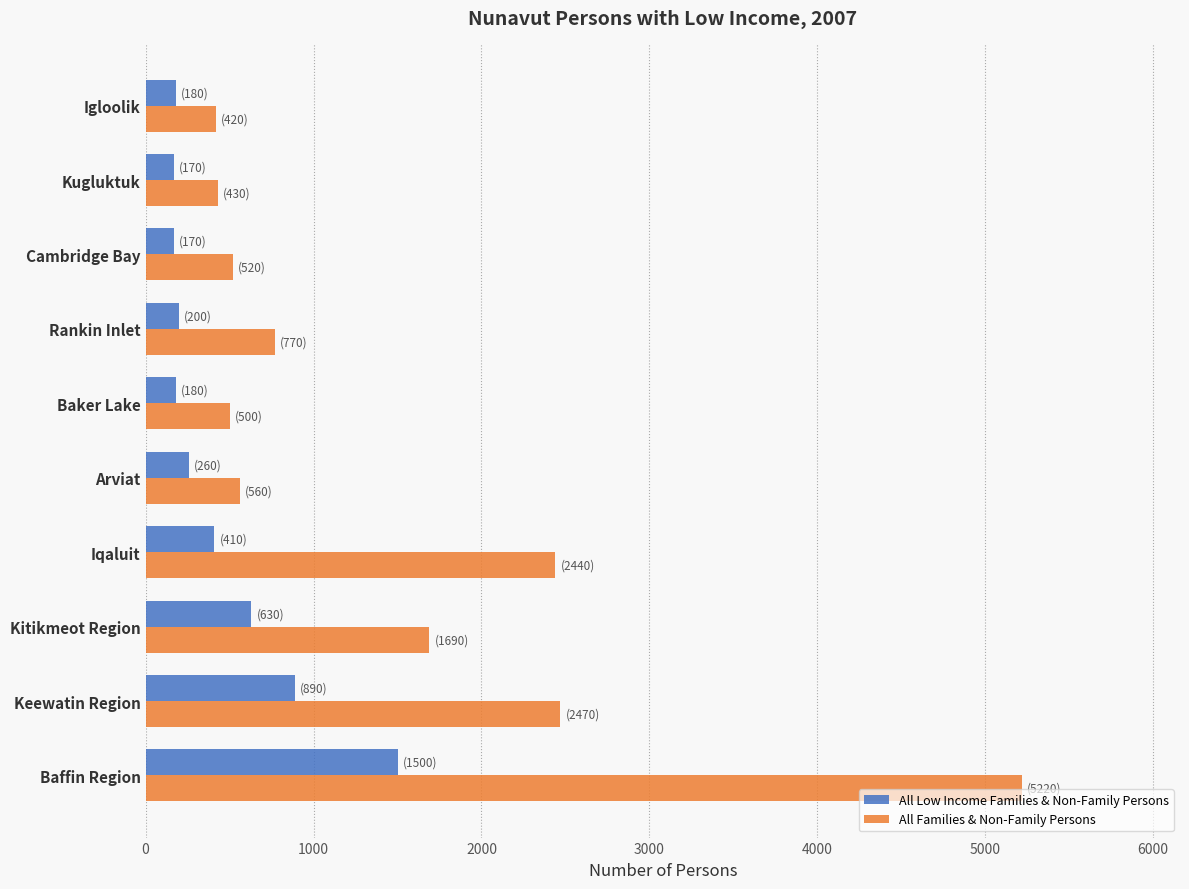

What is the average value of the All Families & Non-Family Persons series?

1502